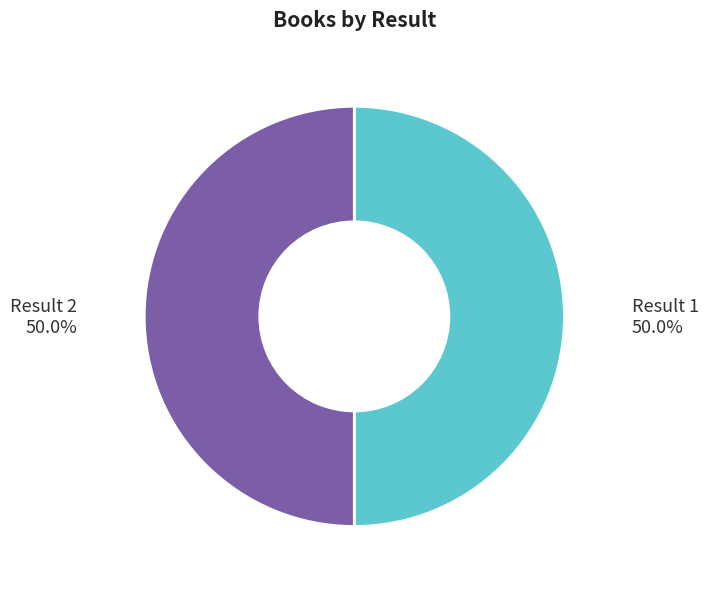

What is the ratio of the value at Result 1 to the value at Result 2?

1.0